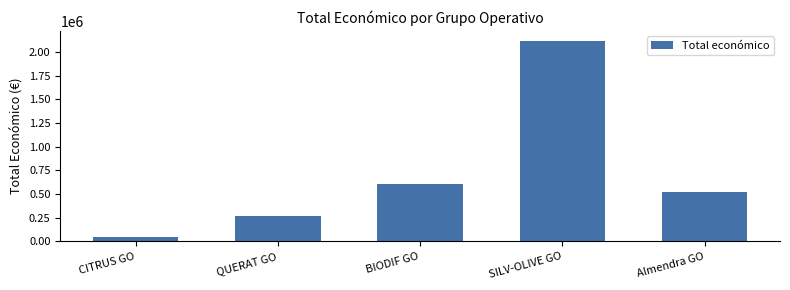

Reading left to right, transcribe all the data shown in this chart.

CITRUS GO=46300	QUERAT GO=271917	BIODIF GO=599927	SILV-OLIVE GO=2115848	Almendra GO=523022